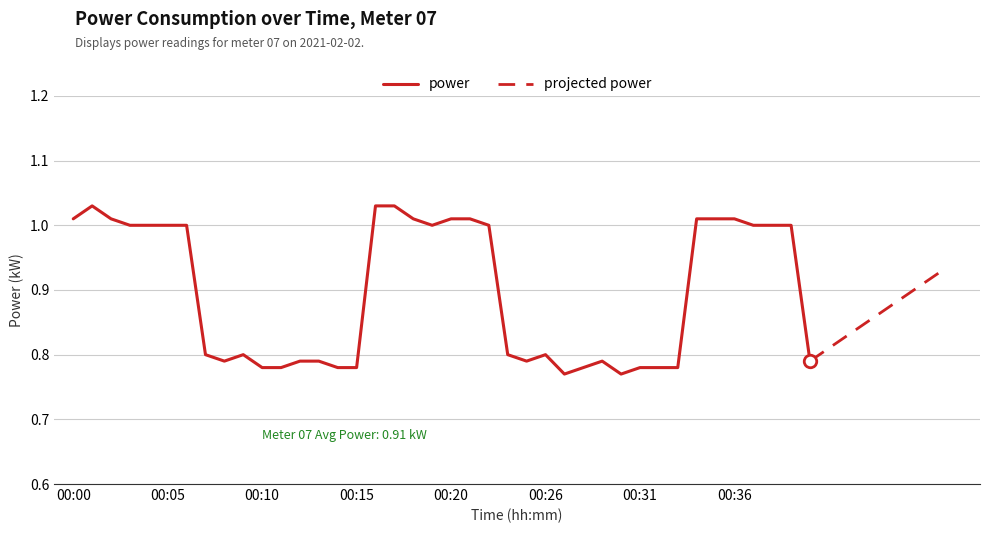

Which label corresponds to the largest value in the chart?

00:01